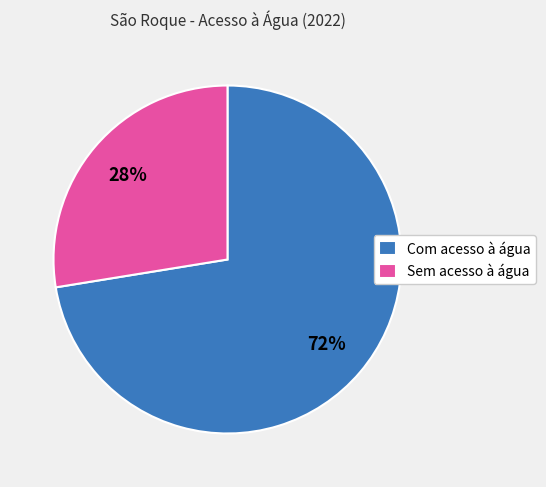

True or false: Sem acesso à água accounts for 41% of the total.

False